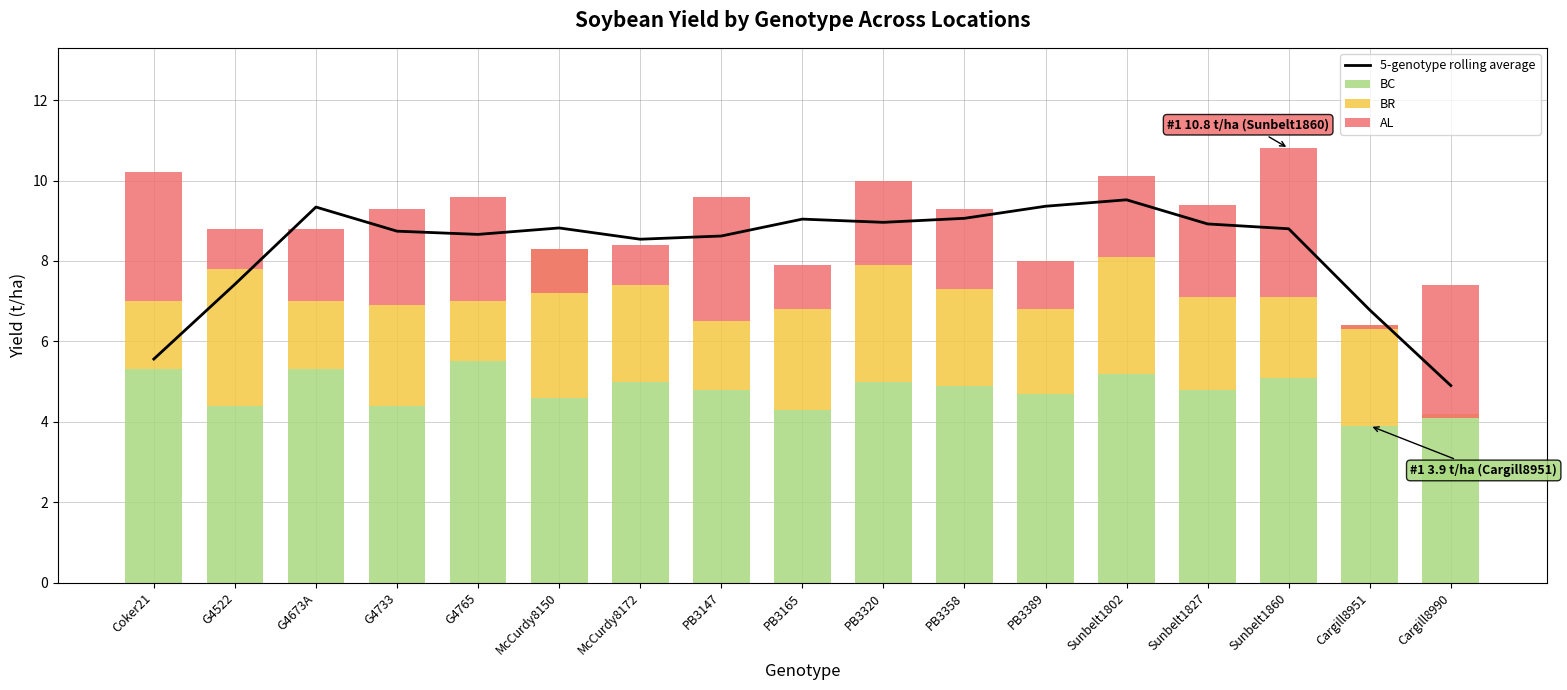

At which category is the sum across all series the highest?

Sunbelt1802